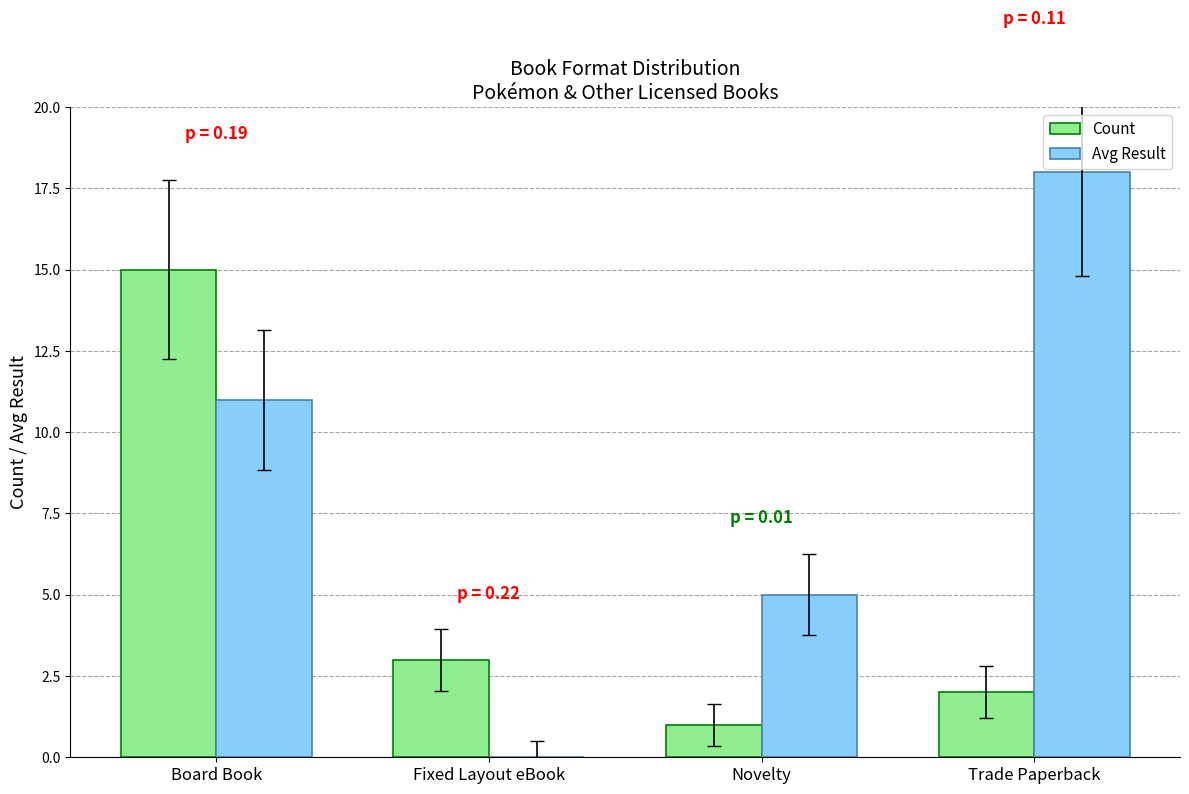

Which series has the largest range (max minus min)?

Avg Result